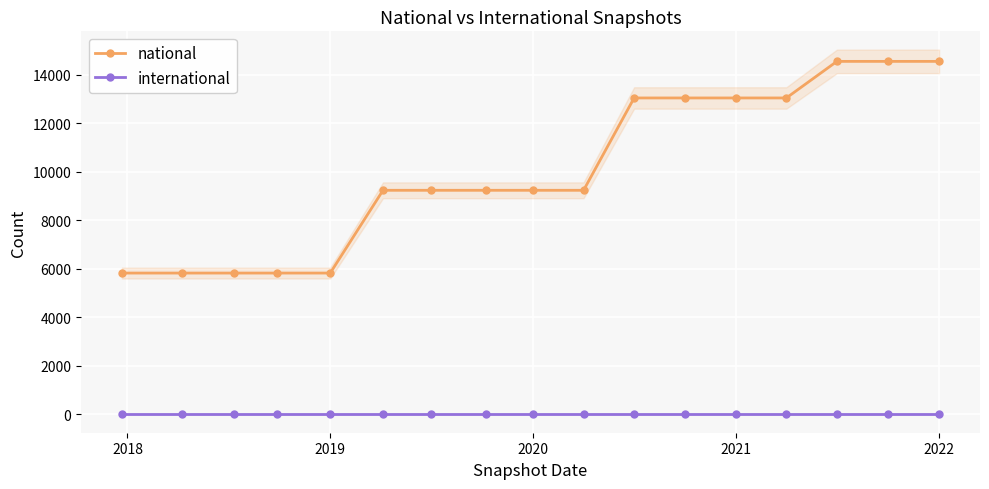

The value of international at 2021 is 0. True or false?

True